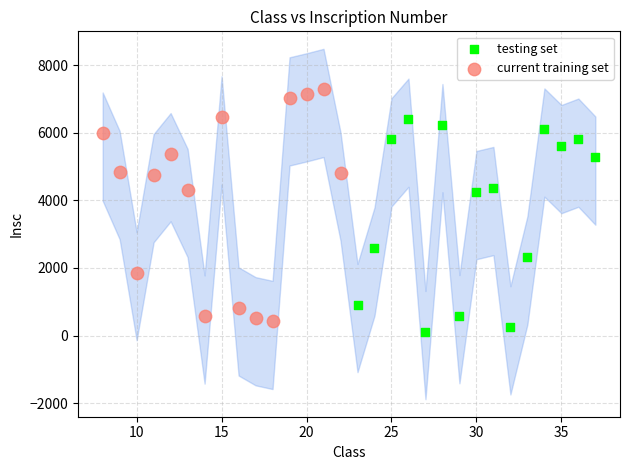

Which series reaches the minimum Y coordinate?

testing set